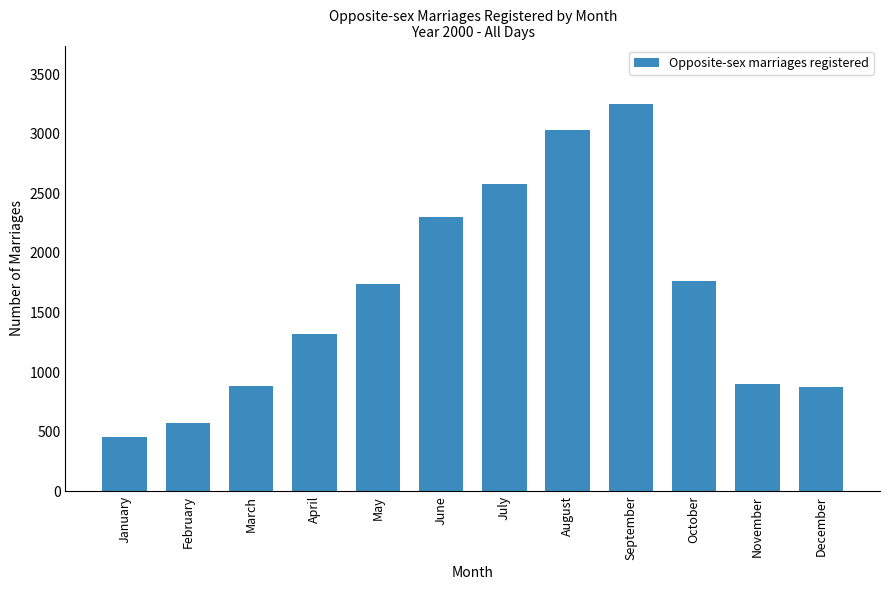

The chart shows a value of 4472 at July. True or false?

False